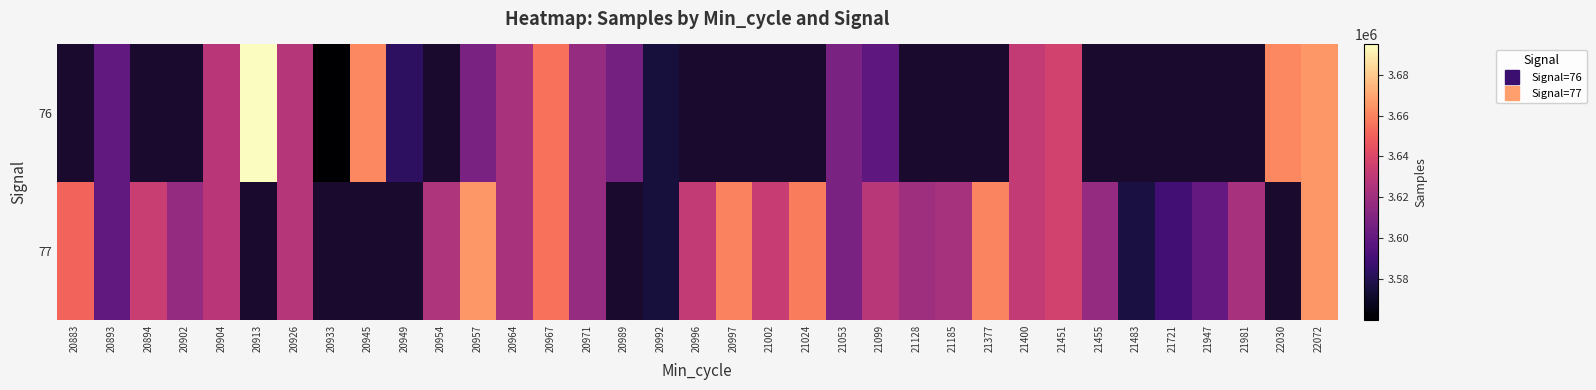

At which label does 77 reach its peak?

20957